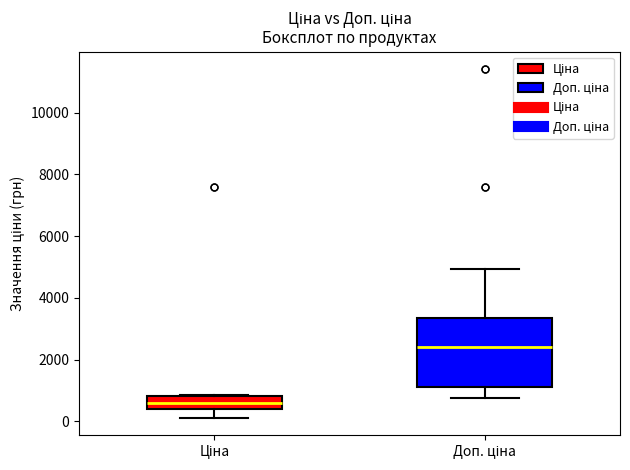

Reading left to right, read every box against the y-axis: the position of its median line, the range the box covers, and the ends of its whiskers. The values are not printed on the chart, so give them approximately, as read against the axis.

Ціна: median 600, box 400 to 800, whiskers 200 to 800
Доп. ціна: median 2400, box 1200 to 3400, whiskers 800 to 5000